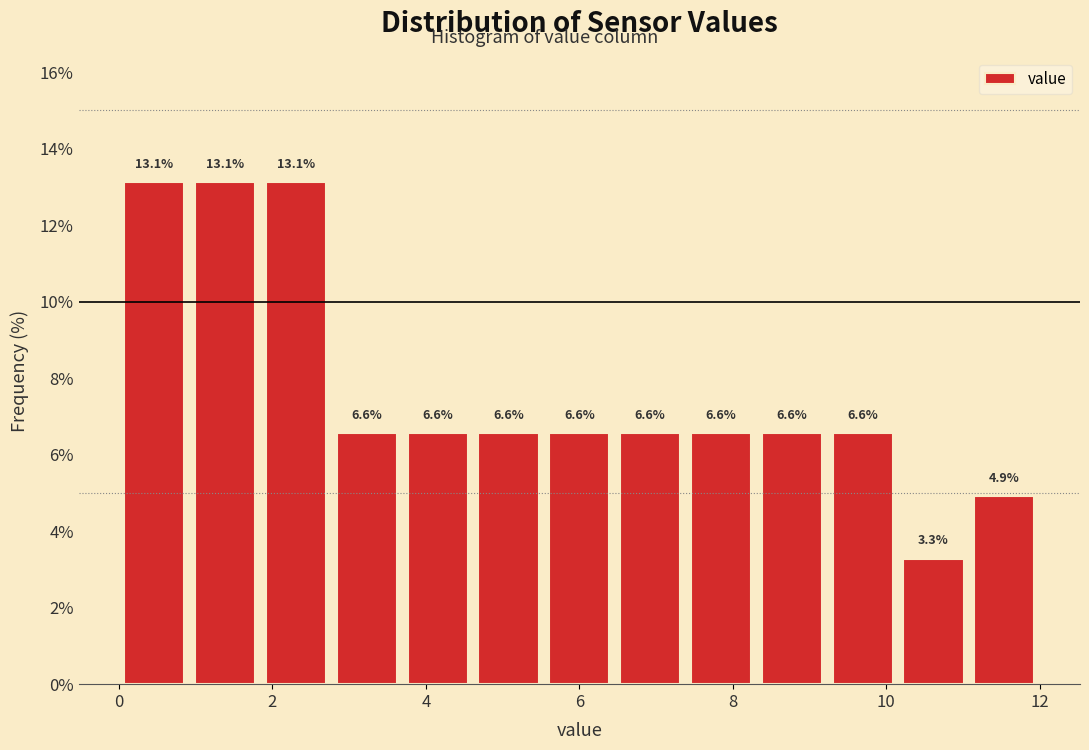

Reading left to right, list every bar in this chart as the range it spans on the x-axis followed by its height. The bar edges are not printed on the chart, so give them approximately, as read against the axis.

0.0 to 1.0: 13.1
1.0 to 1.8: 13.1
1.8 to 2.8: 13.1
2.8 to 3.6: 6.6
3.6 to 4.6: 6.6
4.6 to 5.6: 6.6
5.6 to 6.4: 6.6
6.4 to 7.4: 6.6
7.4 to 8.4: 6.6
8.4 to 9.2: 6.6
9.2 to 10.2: 6.6
10.2 to 11.0: 3.3
11.0 to 12.0: 4.9